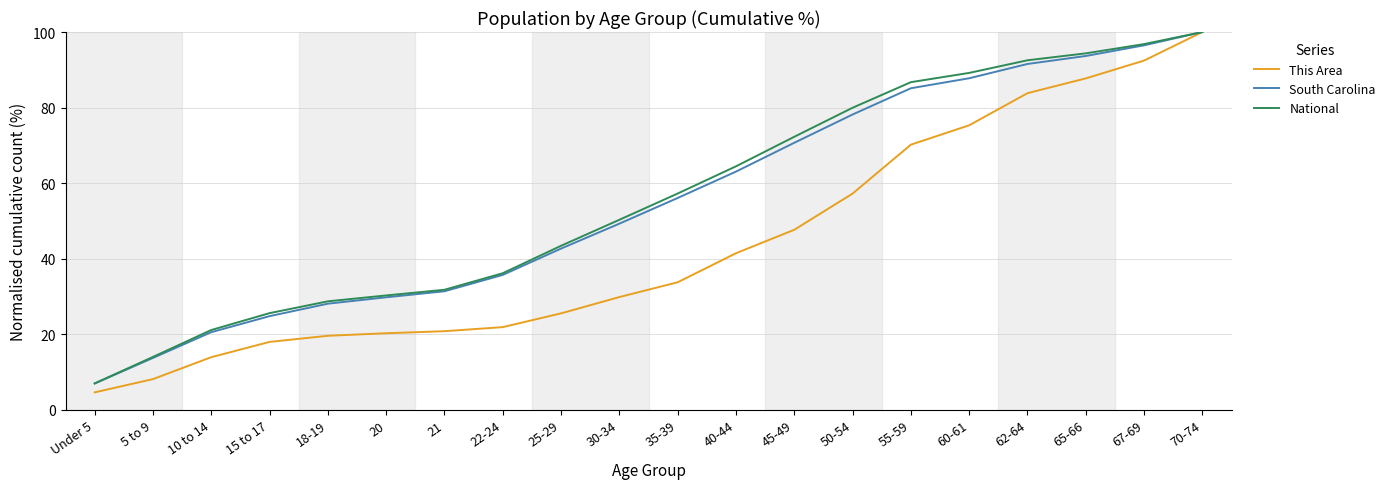

Where does the South Carolina series first go above 56?

35-39